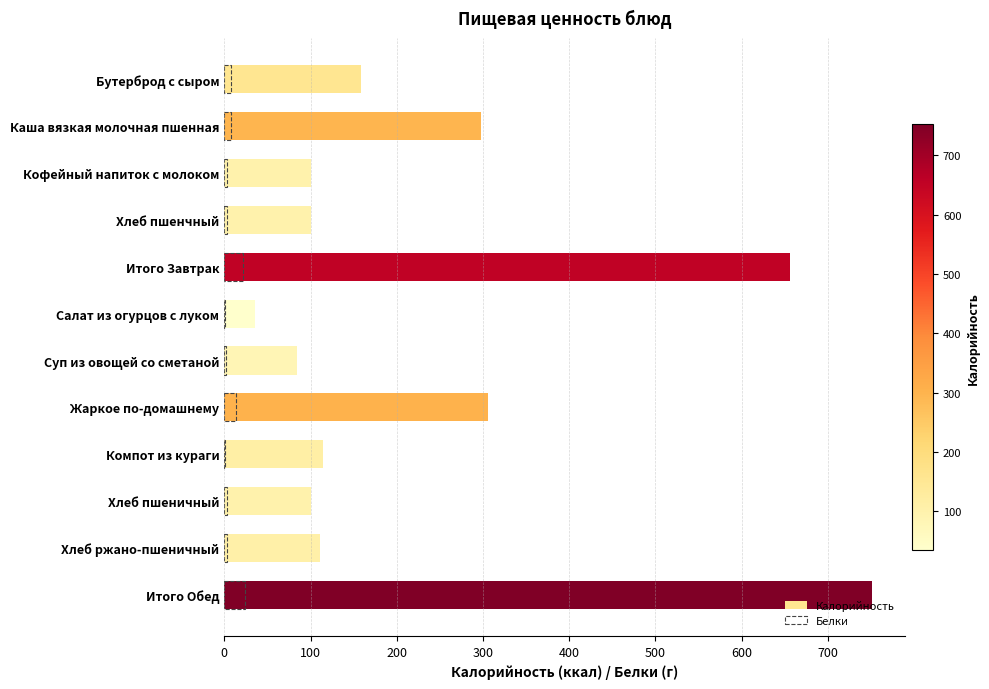

How many data points does each series have?

12